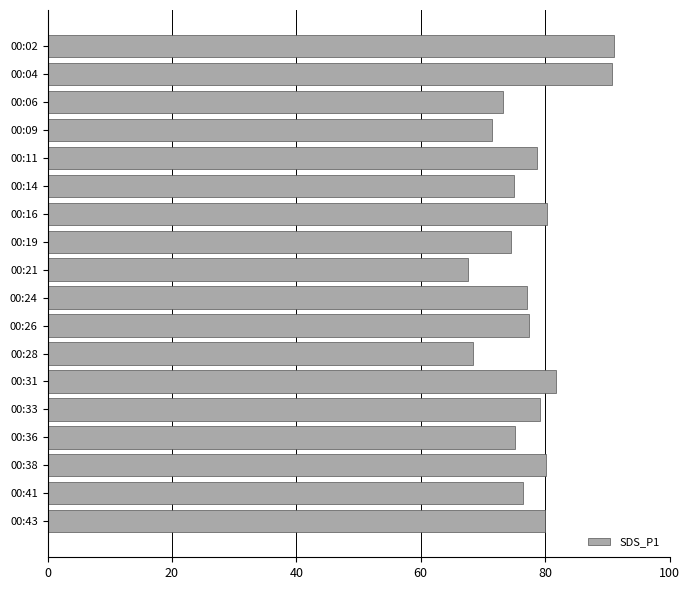

What is the difference between the values at 00:04 and 00:06?

17.6